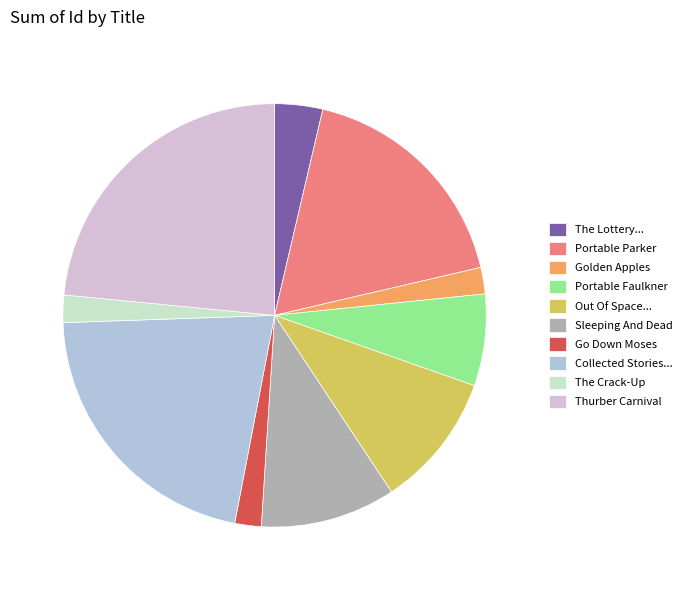

Which has a higher value, Collected Stories... or Golden Apples?

Collected Stories...